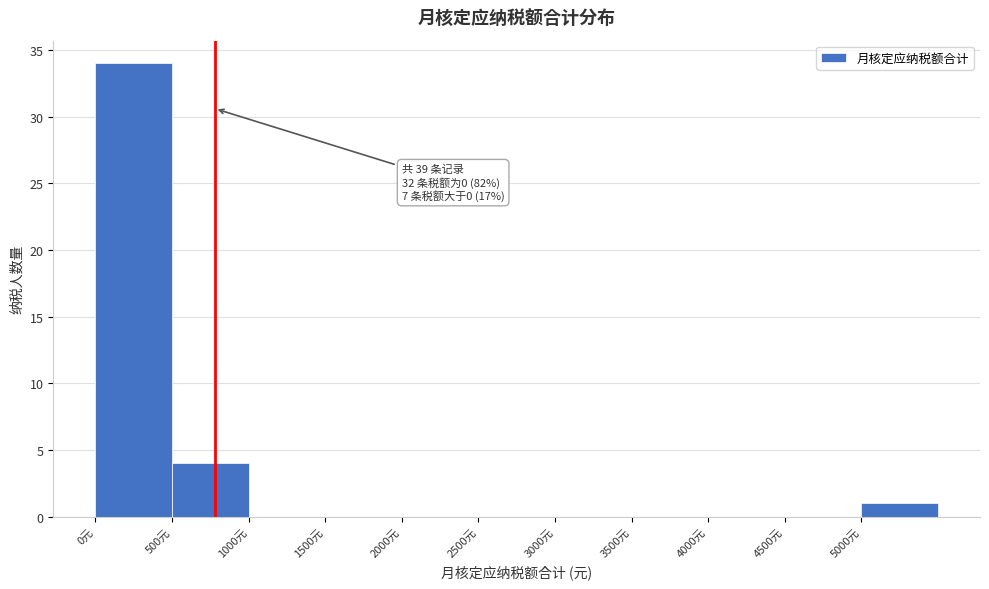

Over which range of the x-axis is the bar tallest?

0 to 500